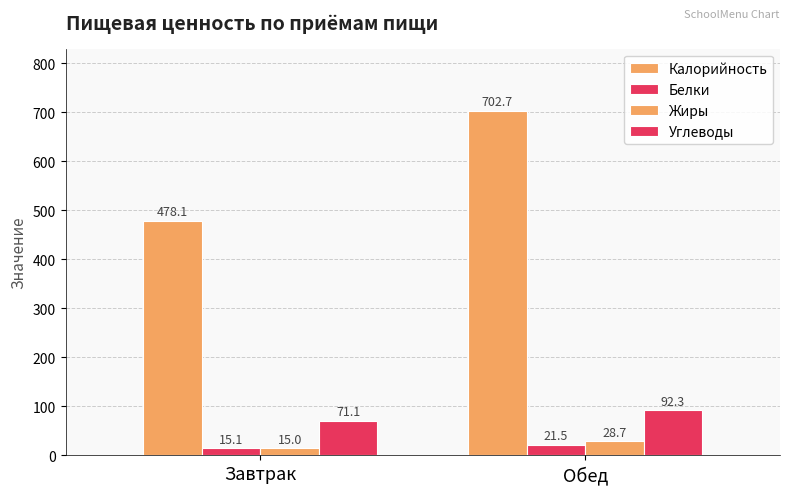

How many data points in Углеводы are above 92?

1